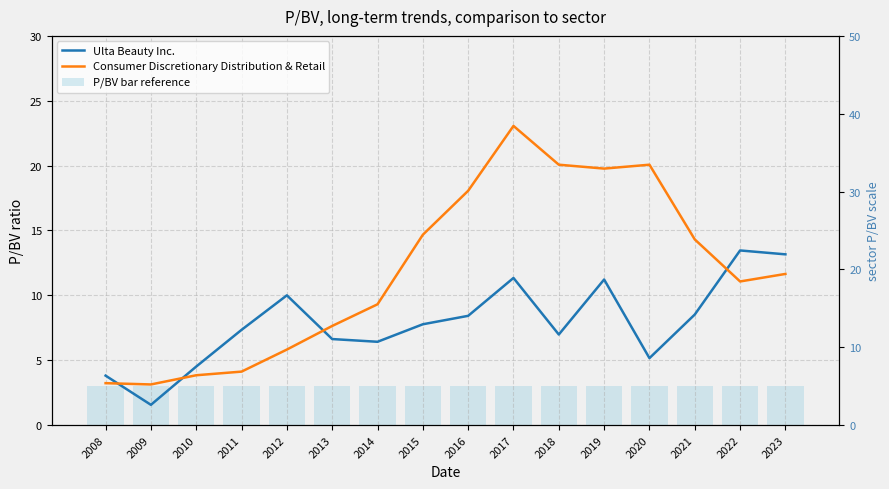

How many data points in Consumer Discretionary Distribution & Retail are less than 11?

7